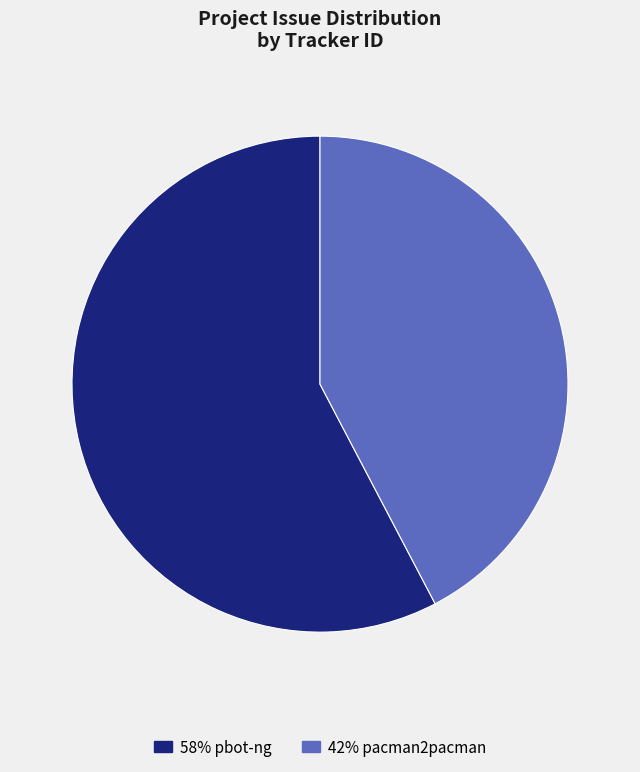

Is there any slice that represents more than half of the pie?

Yes